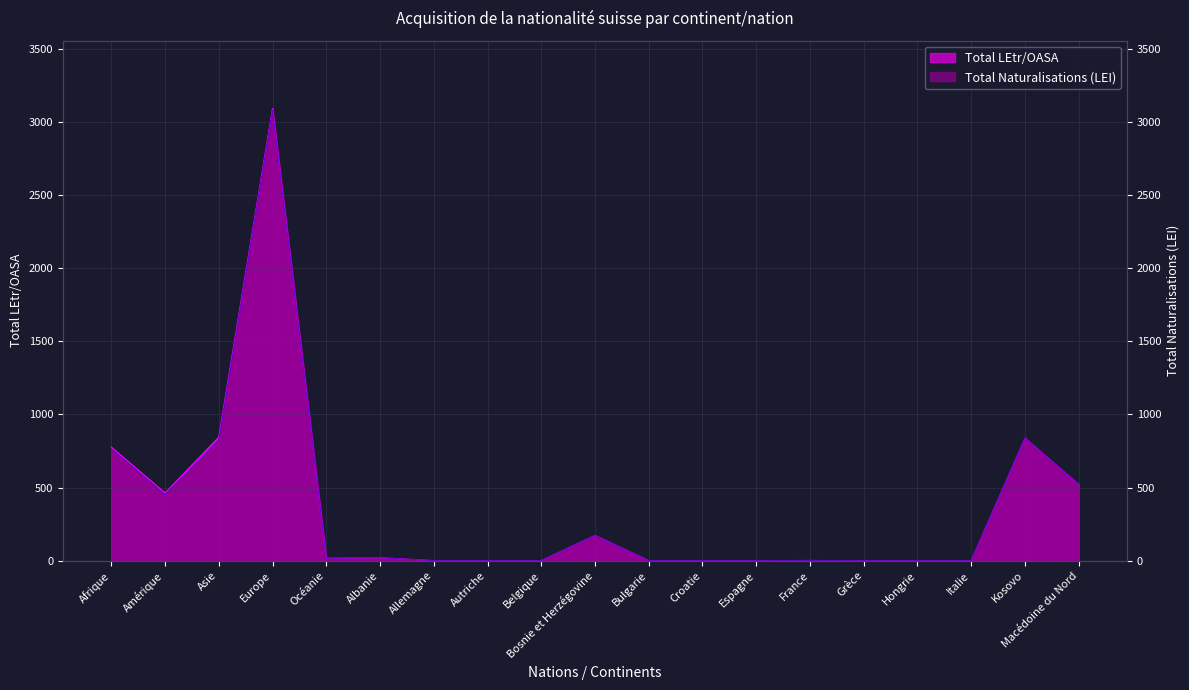

Reading left to right, transcribe all the data shown in this chart.

Total Naturalisations (LEI): 767	452	822	3082	16	20	0	0	0	171	0	0	0	1	0	0	0	835	520
Total LEtr/OASA: 776	462	844	3091	16	20	0	0	0	172	0	0	0	1	0	0	0	837	520